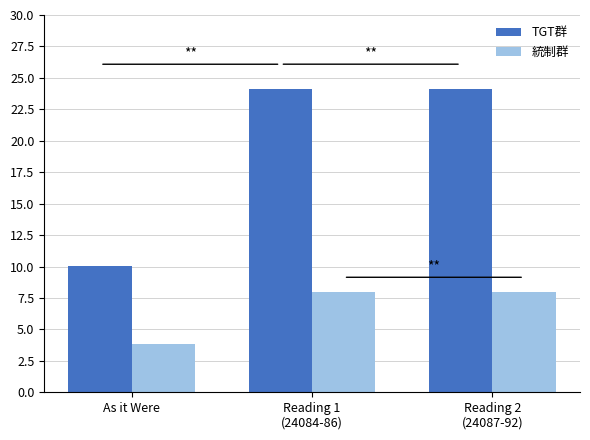

What is the greatest value displayed?

24.1